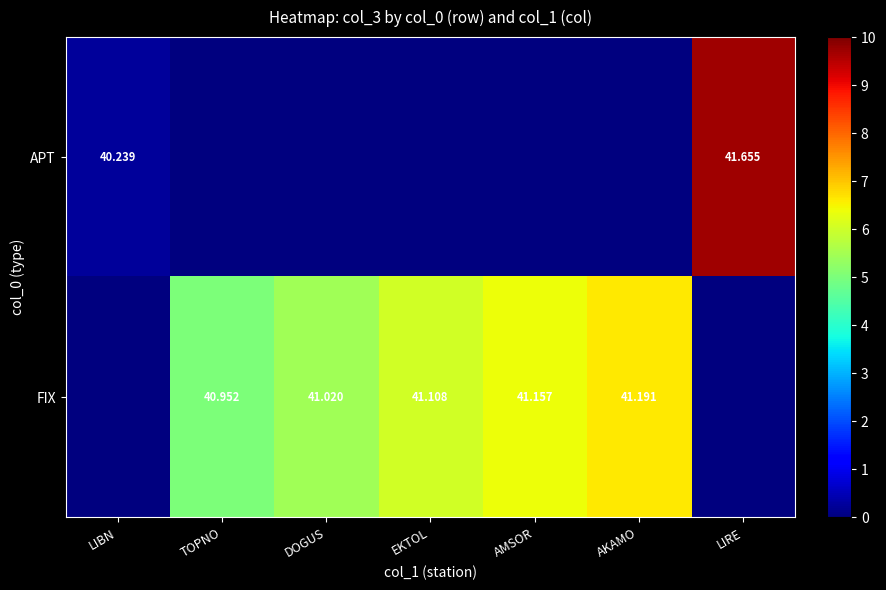

Rank the categories by APT value from lowest to highest.

TOPNO, DOGUS, EKTOL, AMSOR, AKAMO, LIBN, LIRE